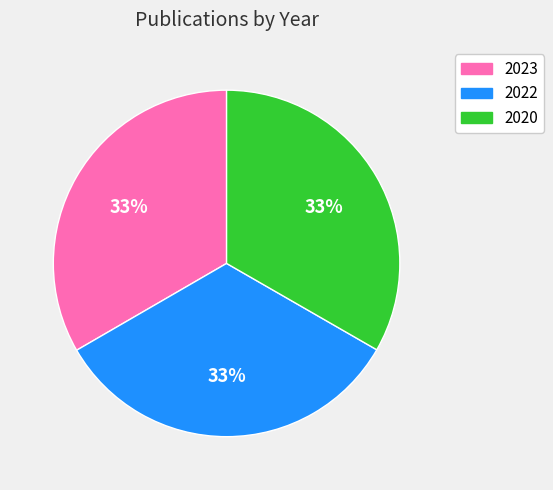

The 2022 slice represents 33% of the pie. True or false?

True